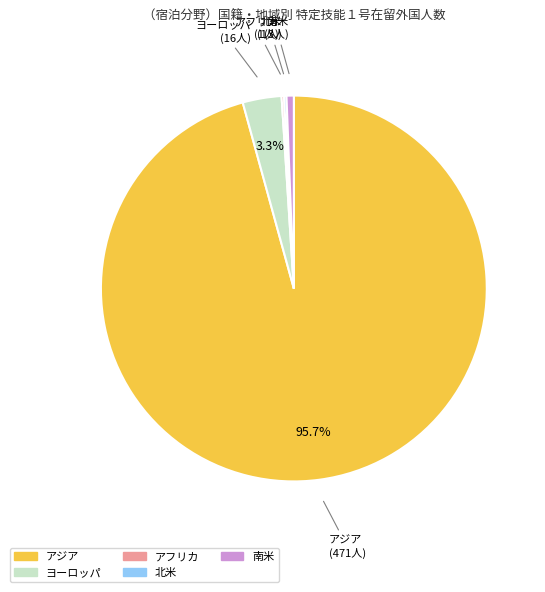

How many slices are in this pie chart?

5